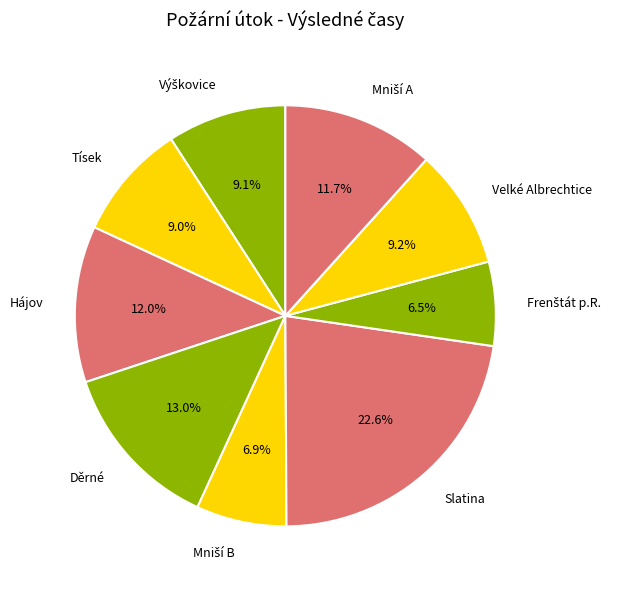

Which category has the biggest portion of the pie?

Slatina